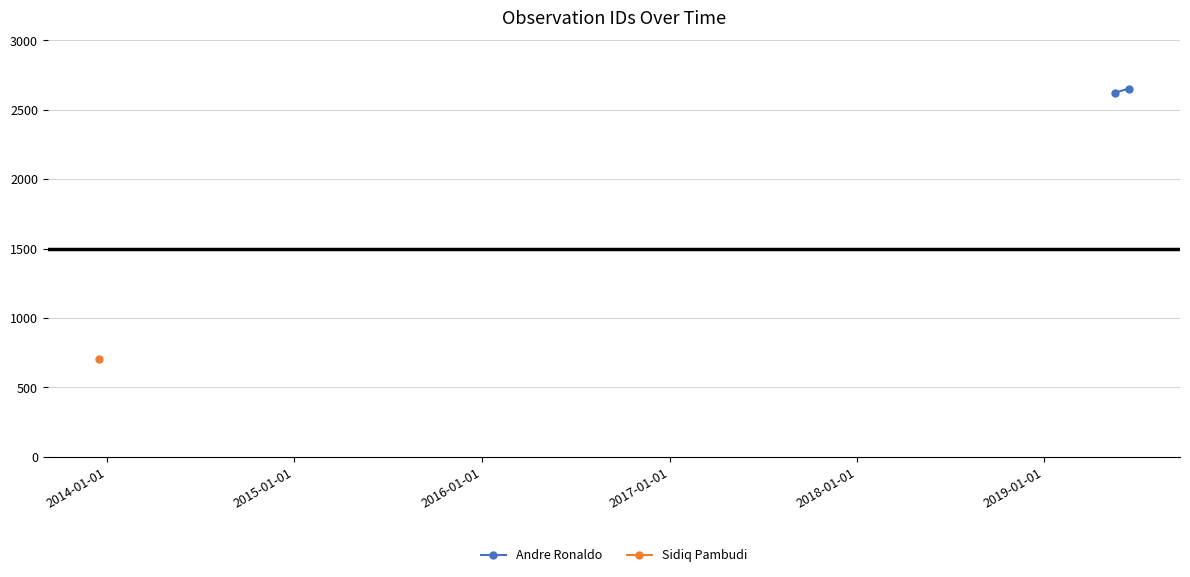

What position from the left is 2014-01-01?

2